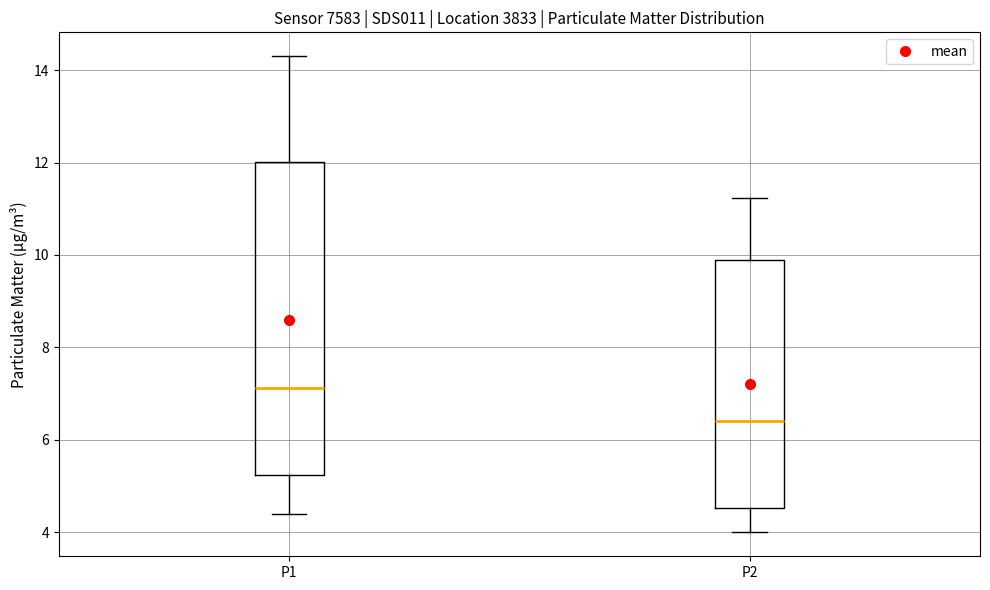

Where is the upper edge of the box for P1 on the y-axis? The values are not printed on the chart, so give them approximately, as read against the axis.

12.0